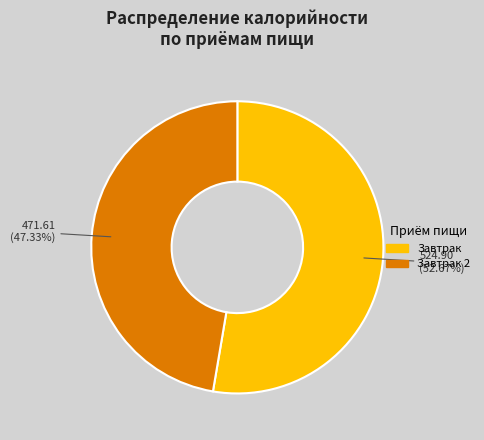

Does any single category account for the majority?

Yes